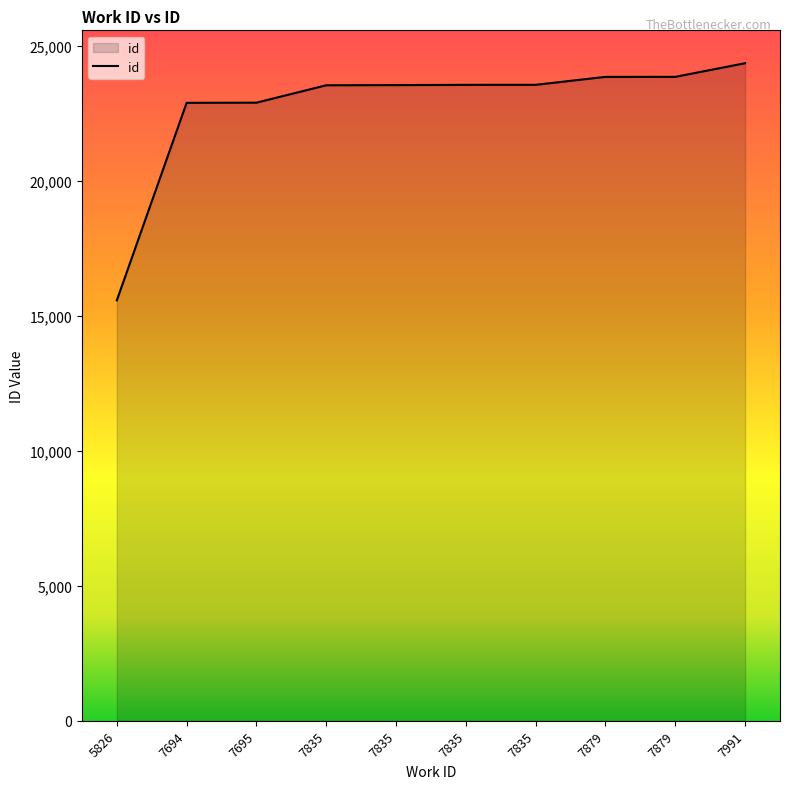

What is the ratio of the value at 5826 to the value at 7694?

0.7